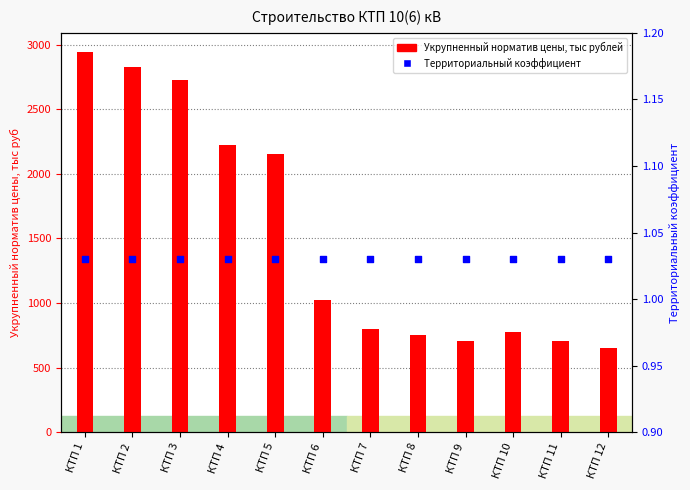

At how many categories does at least one series exceed 249?

12